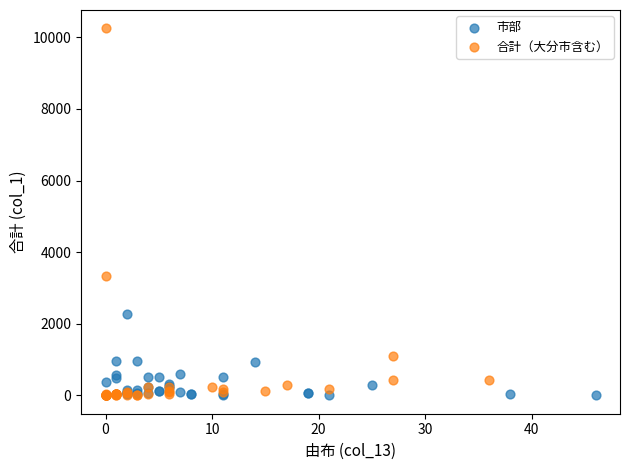

Which series reaches the maximum Y coordinate?

合計（大分市含む）